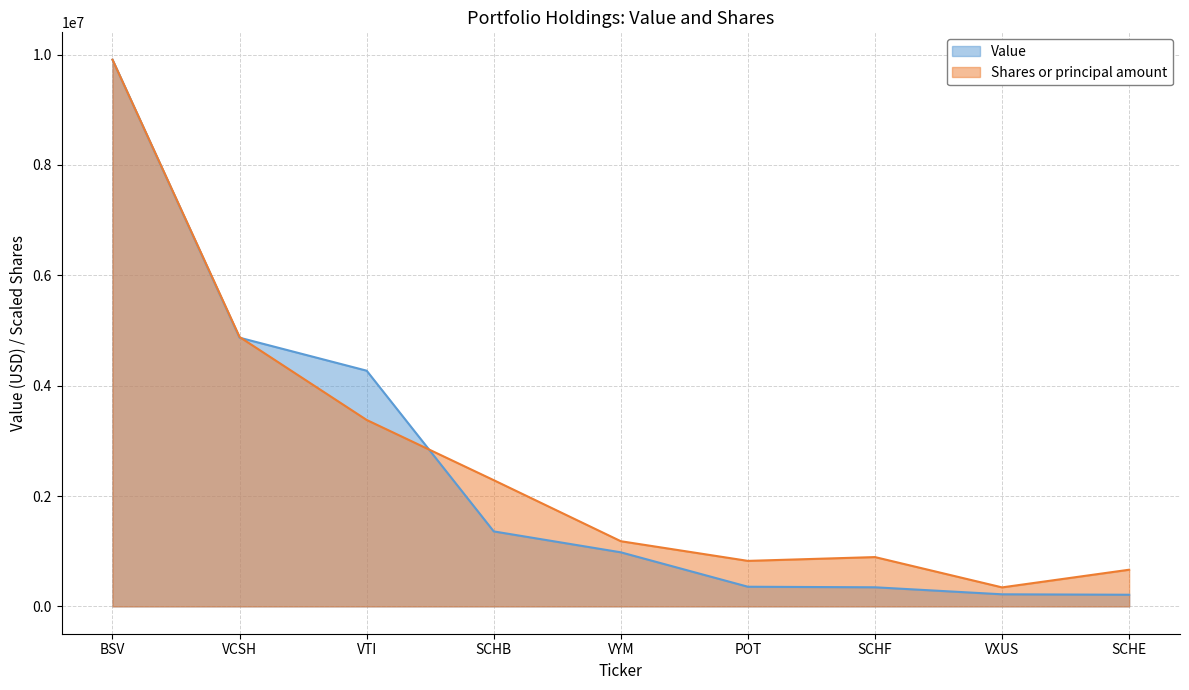

What is the spread (max minus min) of values at SCHF?

547611.6